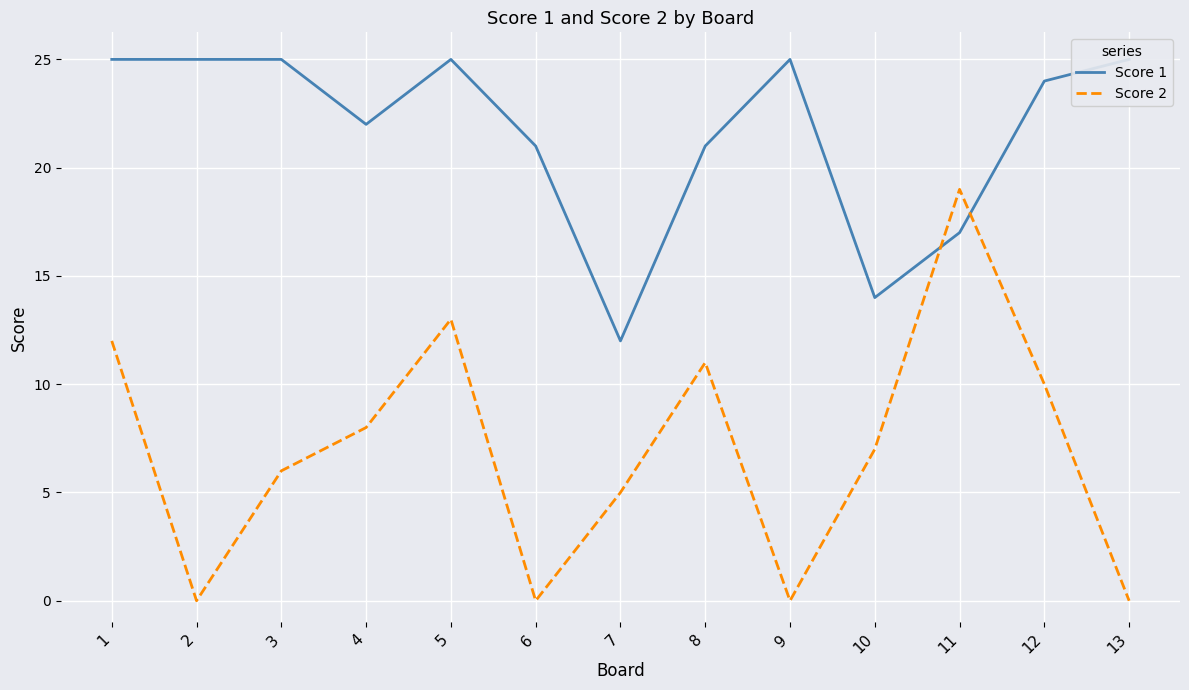

Rank the series at 7 from lowest to highest value.

Score 2, Score 1